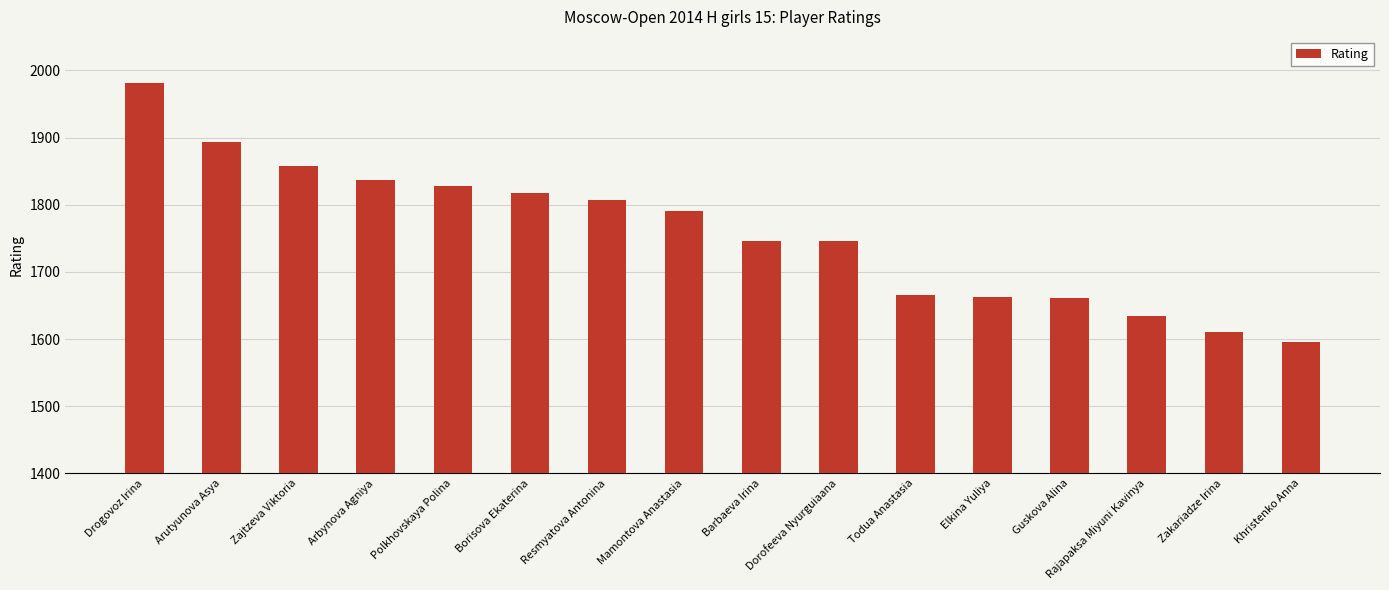

What is the average value?

1758